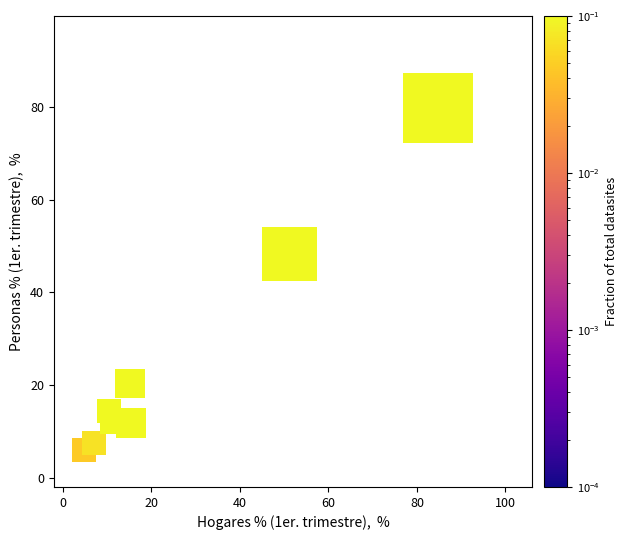

What is the average Y value?

25.0